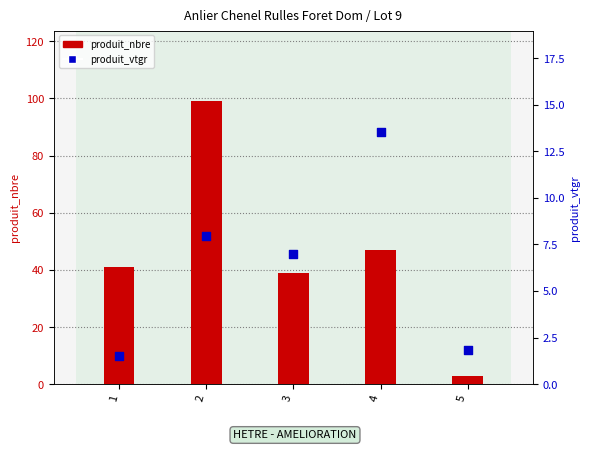

Which series has the largest Y range (max minus min)?

produit_nbre